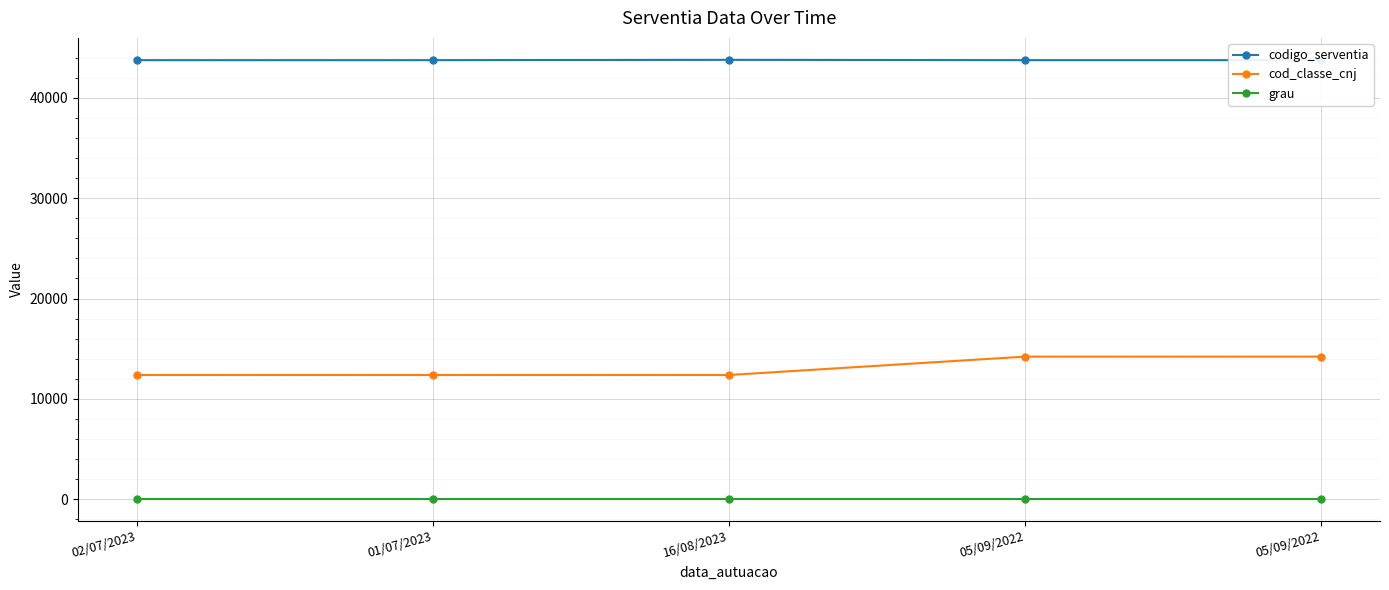

Which series changed the most between 02/07/2023 and 16/08/2023?

codigo_serventia